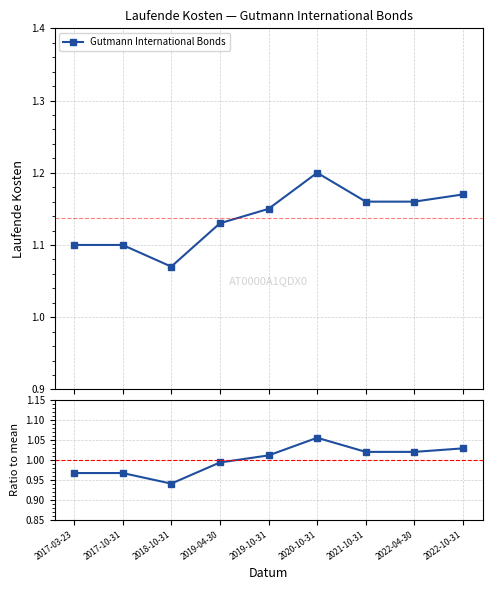

Which category has the highest value across all series?

2020-10-31